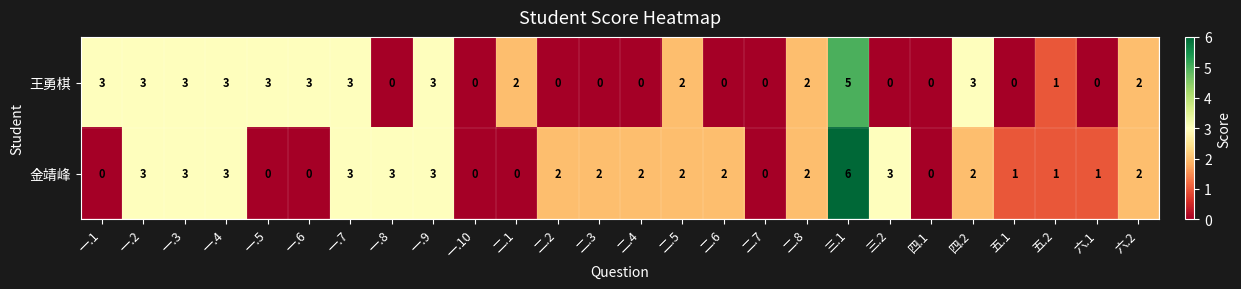

What is the sum of the 金靖峰 values at 二.4 and 二.5?

4